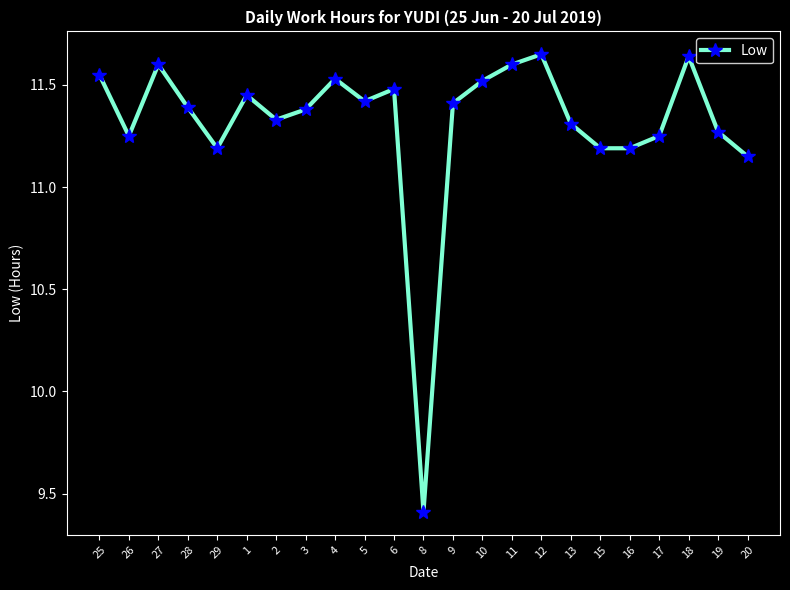

What is the approximate value at 8?

9.4